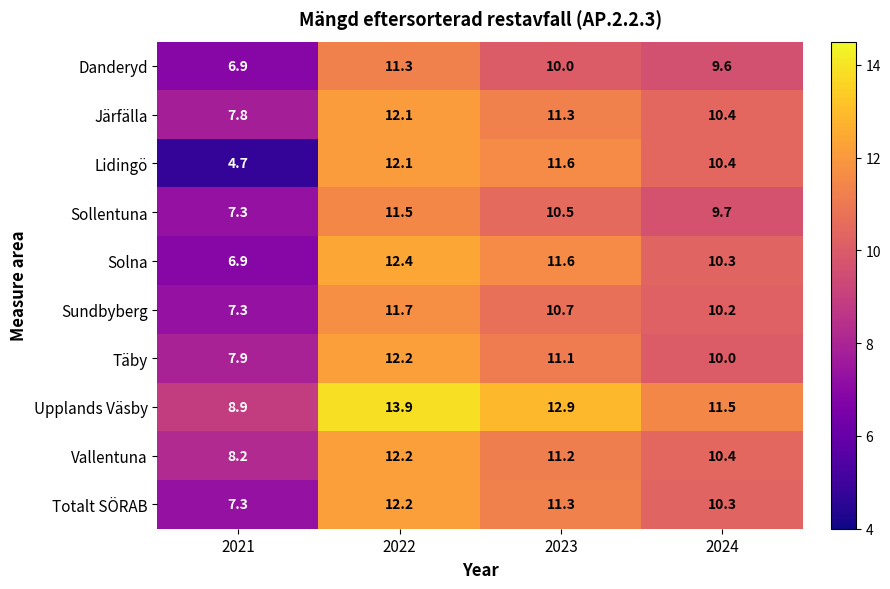

What is the smallest value displayed?

4.7